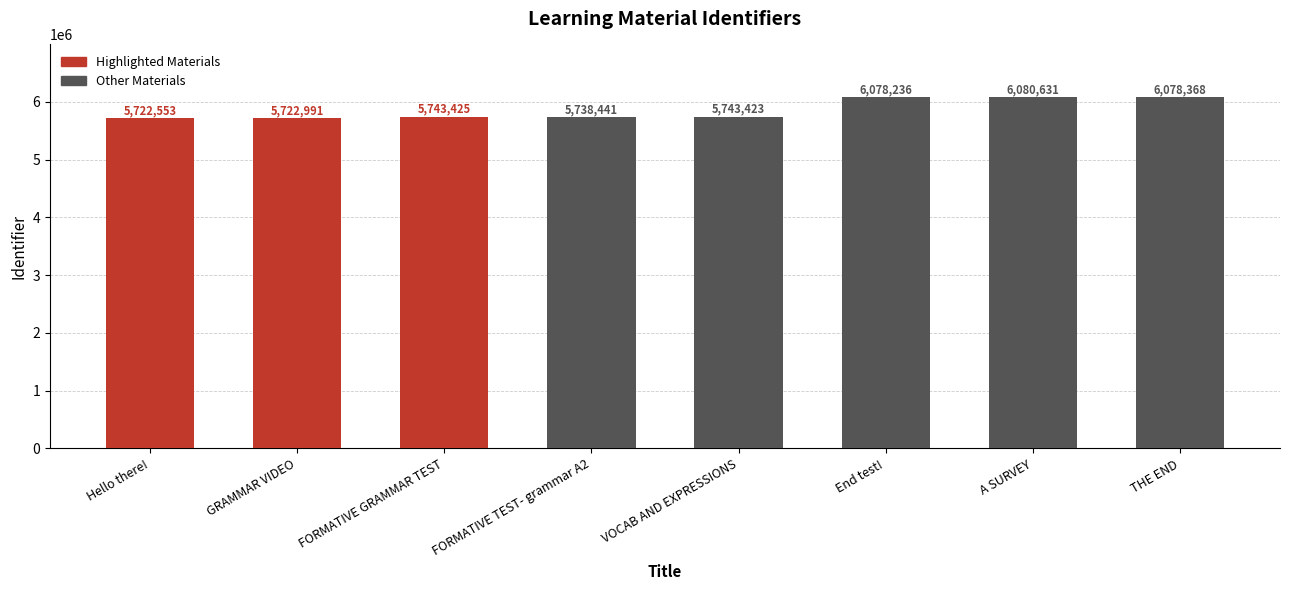

Where does the data first go above 5743425?

End test!